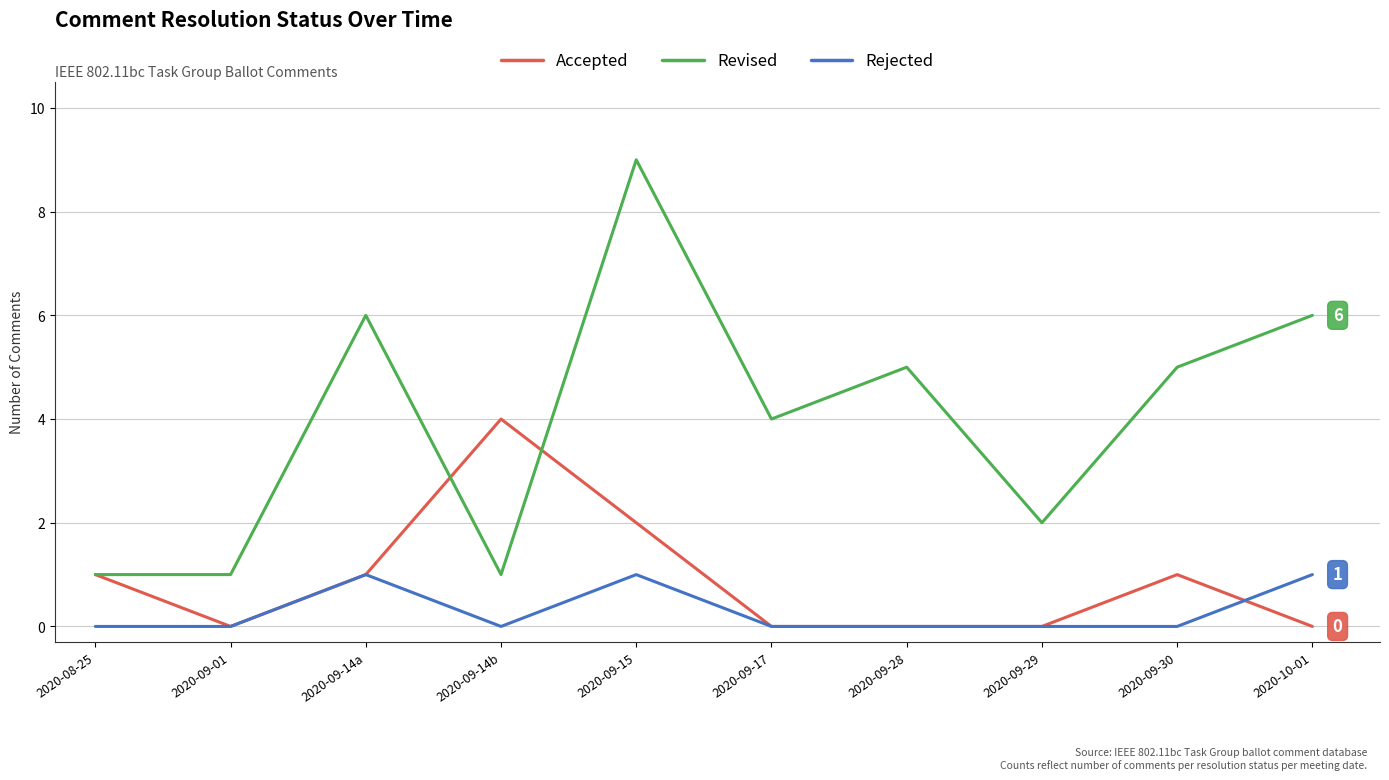

Rank the series by their average value, from highest to lowest.

Revised, Accepted, Rejected